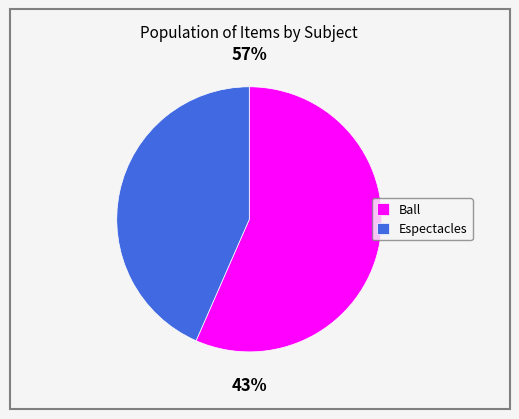

True or false: Newspaper Article (Ball) accounts for 57% of the total.

True